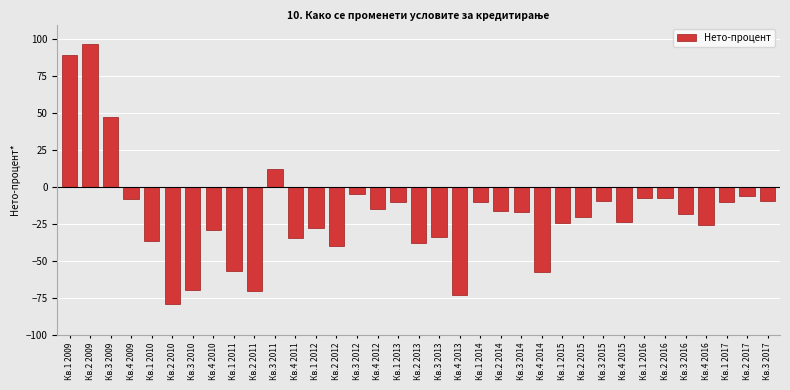

What is the sum of the values at Кв.4 2010 and Кв.2 2015?

-49.8